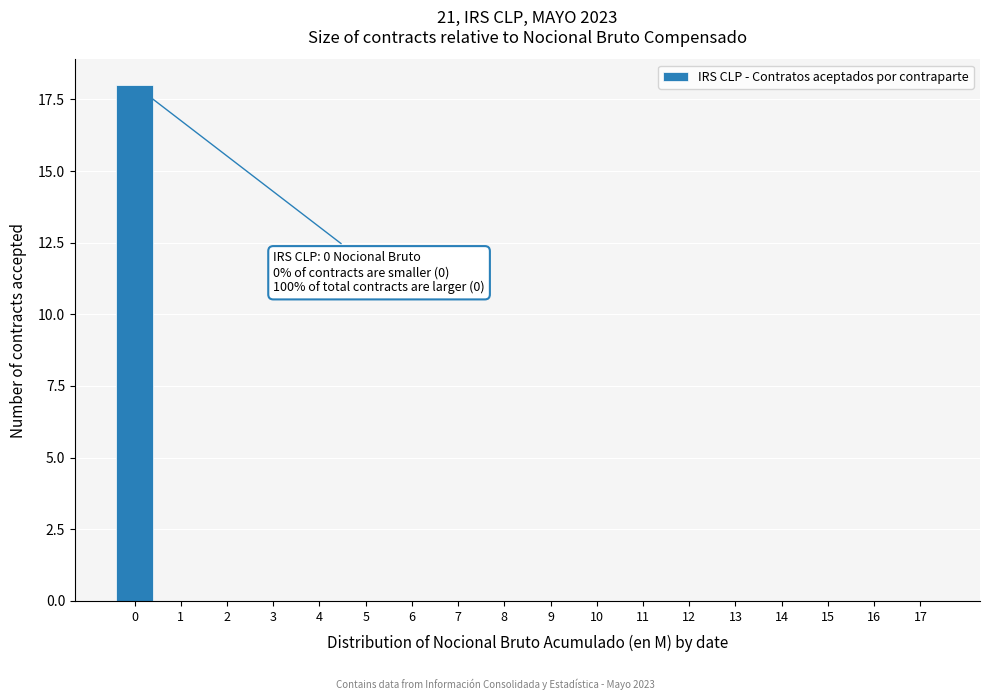

Reading left to right, what are all the values shown in this chart?

0=18	1=0	2=0	3=0	4=0	5=0	6=0	7=0	8=0	9=0	10=0	11=0	12=0	13=0	14=0	15=0	16=0	17=0